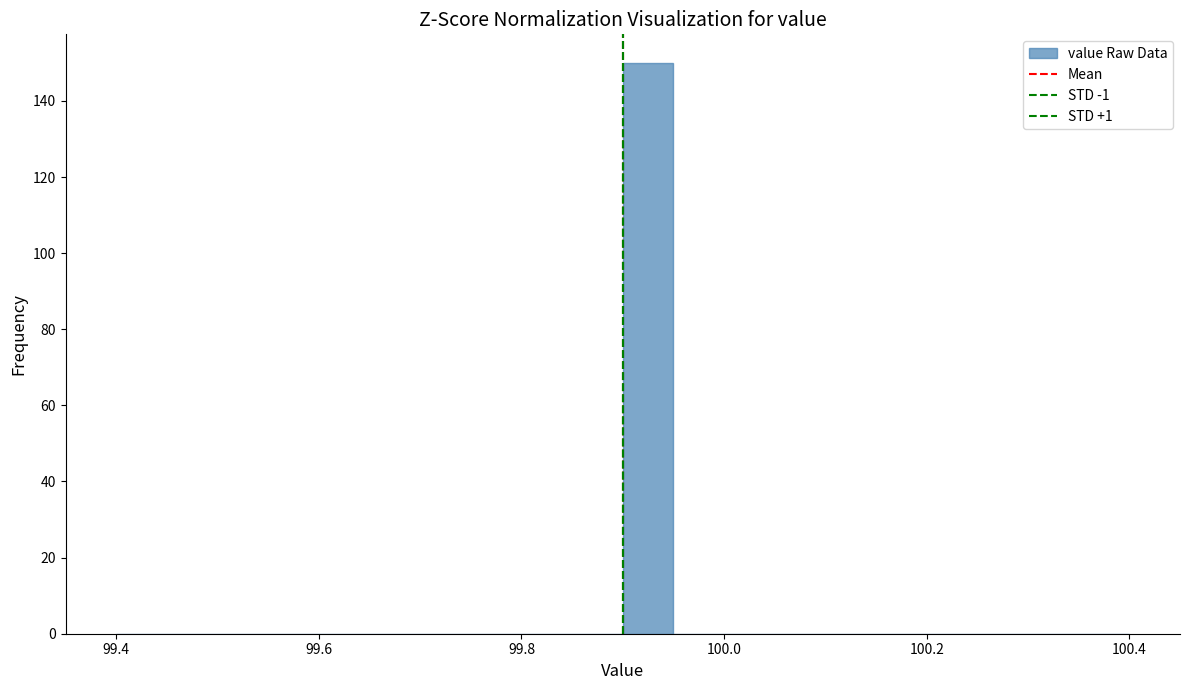

Around what value on the x-axis is the tallest bar? Give the approximate position of its centre, as read against the axis.

99.92